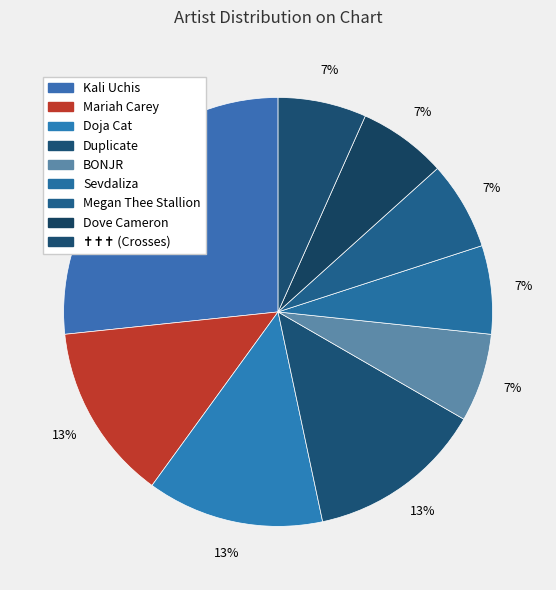

Does BONJR account for over 50% of the chart?

No